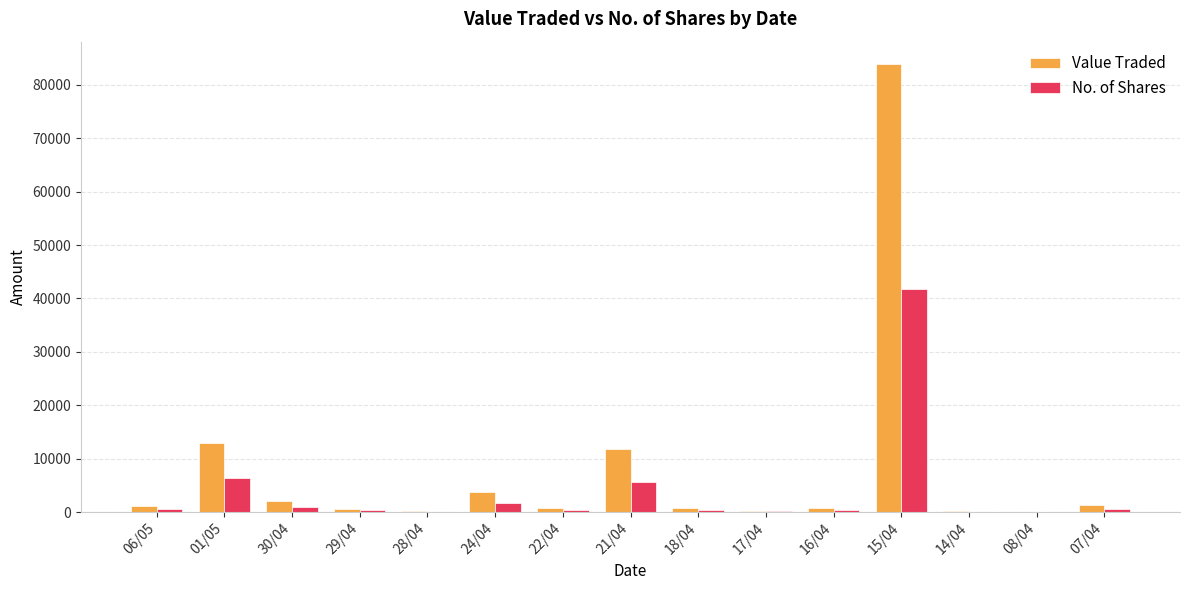

What is the maximum value for No. of Shares?

41721